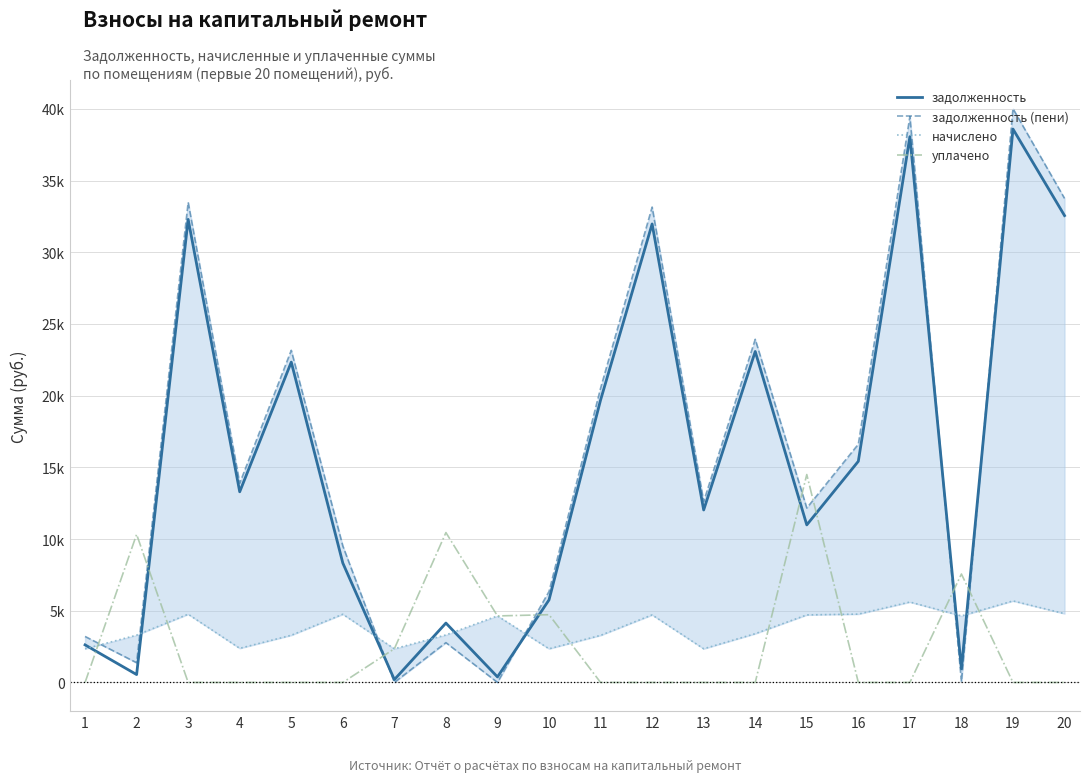

Where does the начислено series first go above 4641?

3